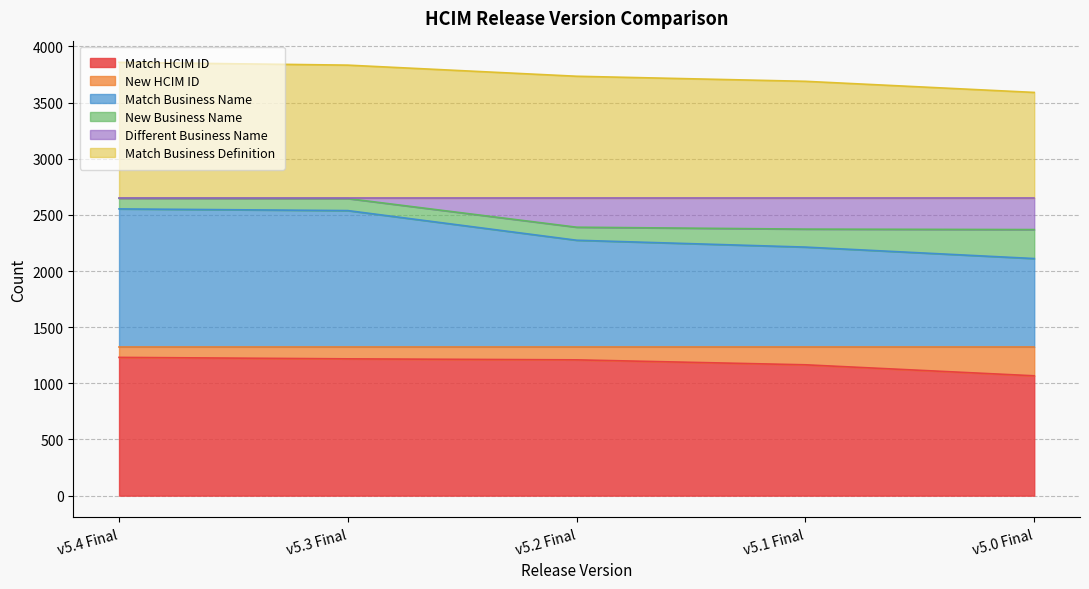

Does the chart display data point markers on the line(s)?

No